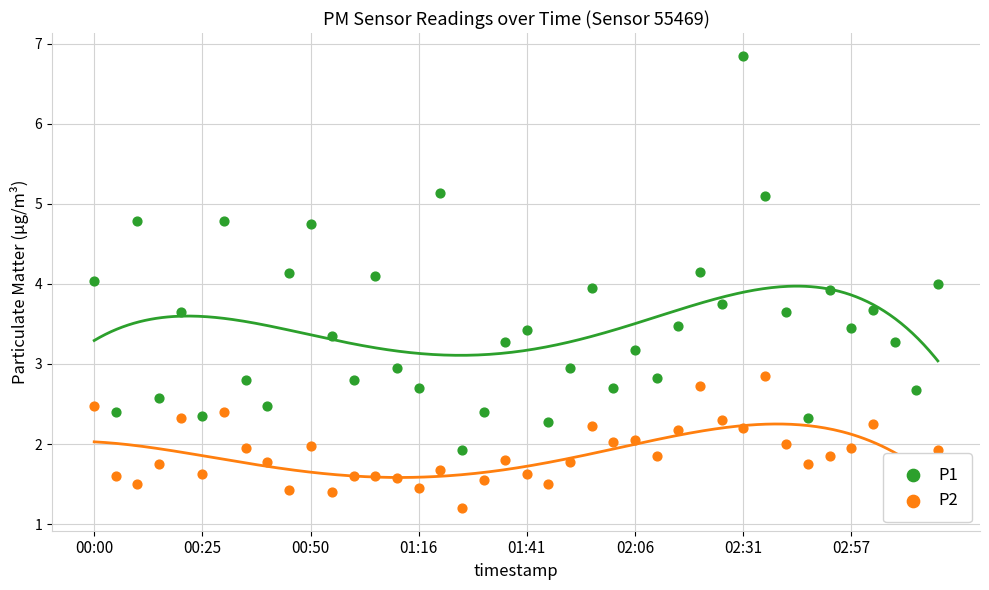

What are all the series names shown in the legend?

P1, P2